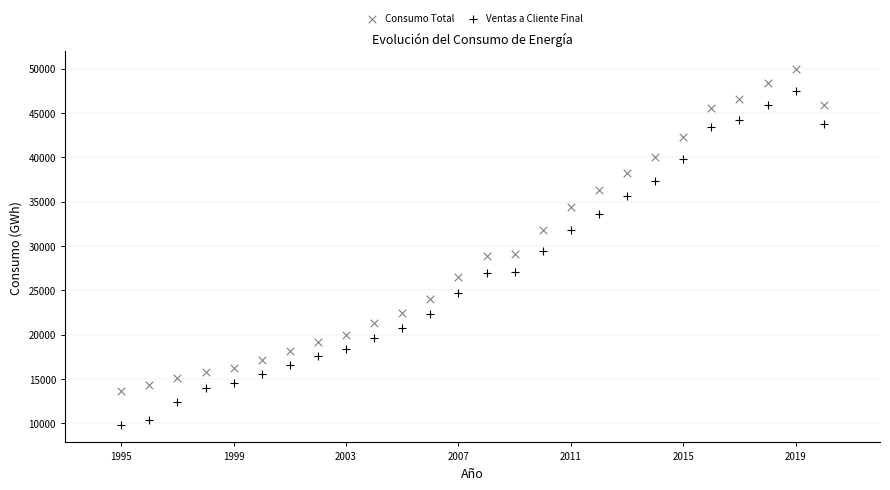

Which series contains the highest Y value?

Consumo Total